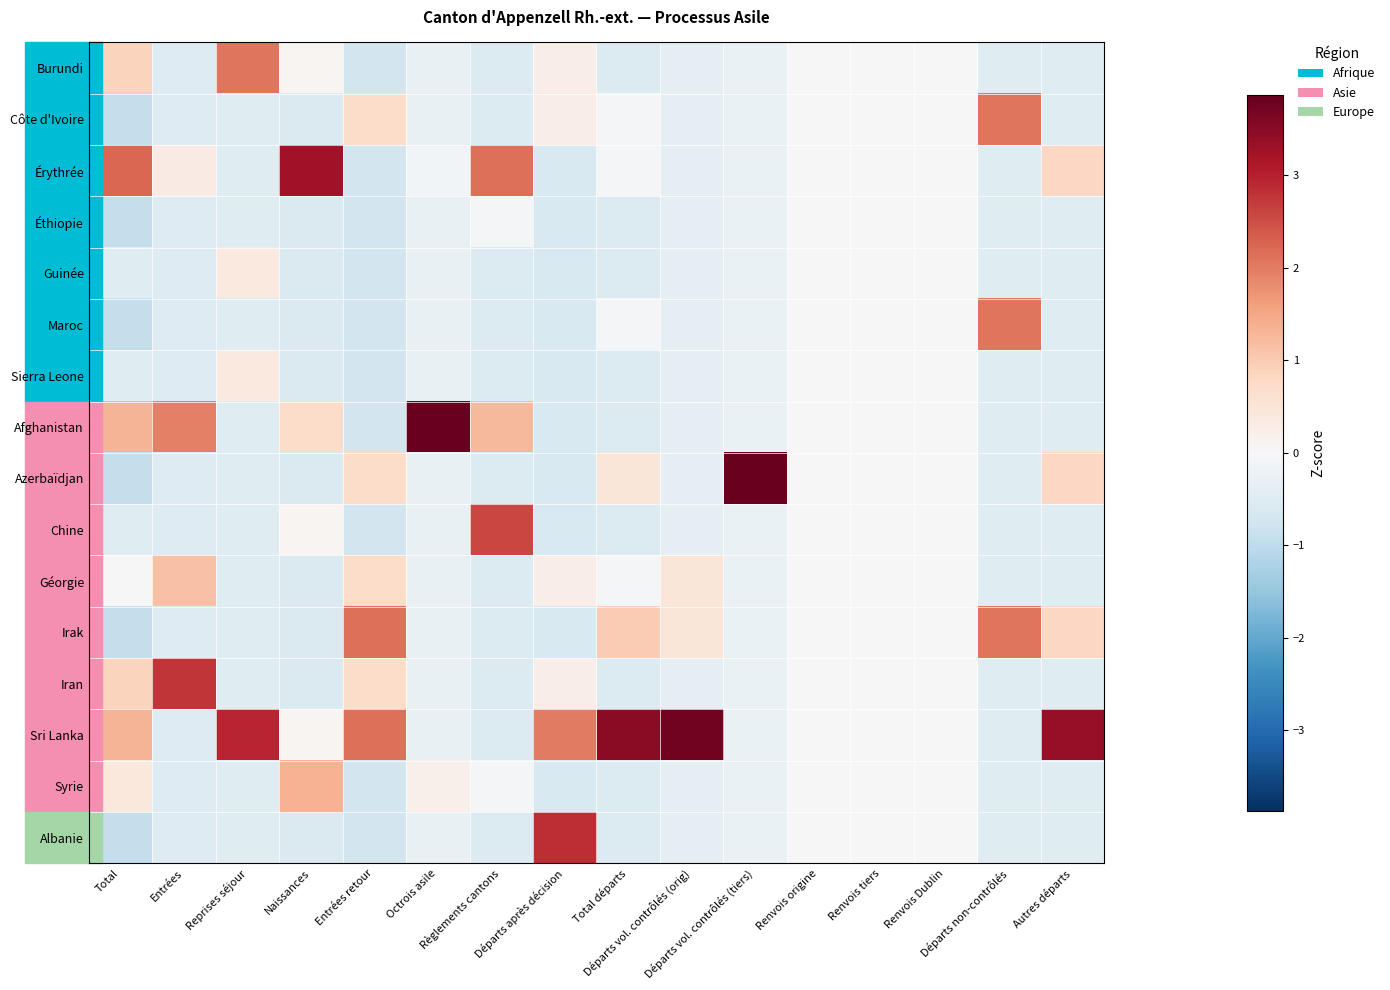

At how many categories does at least one series exceed 3?

6